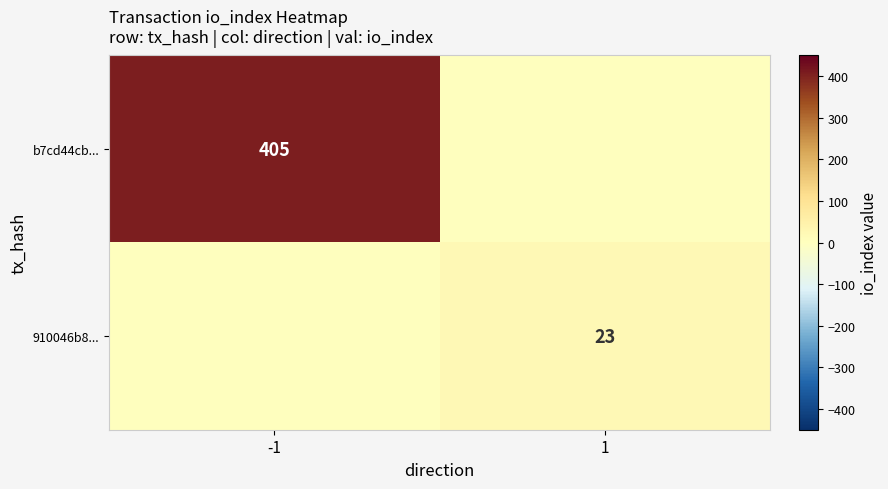

The b7cd44cb... series shows 223 at -1. True or false?

False